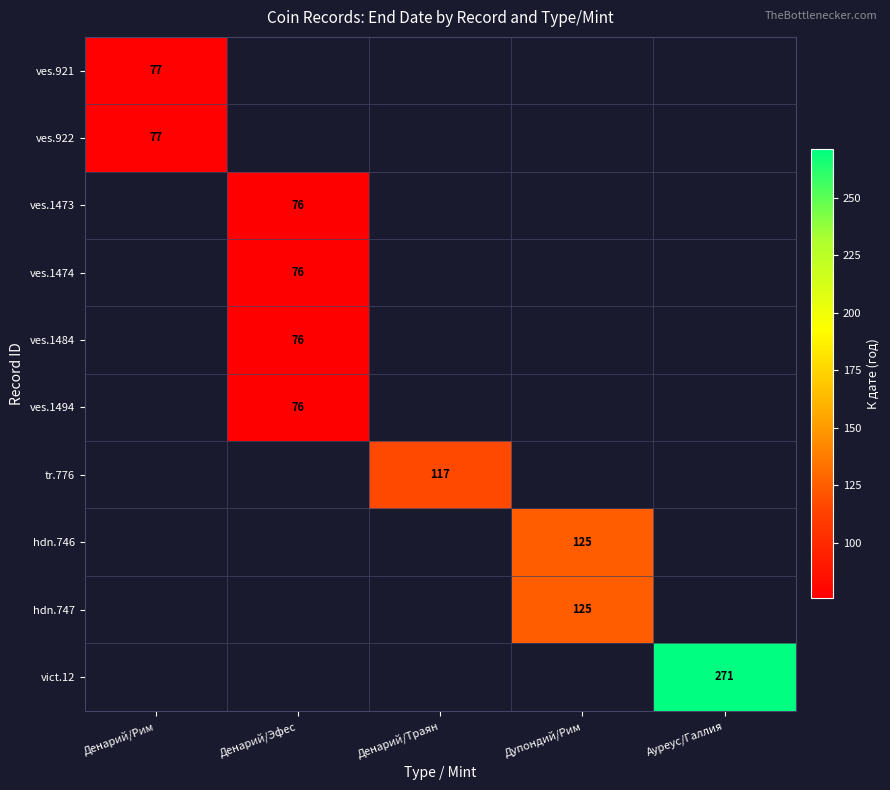

Is it true that ves.1473 equals 130 at Денарий/Эфес?

False